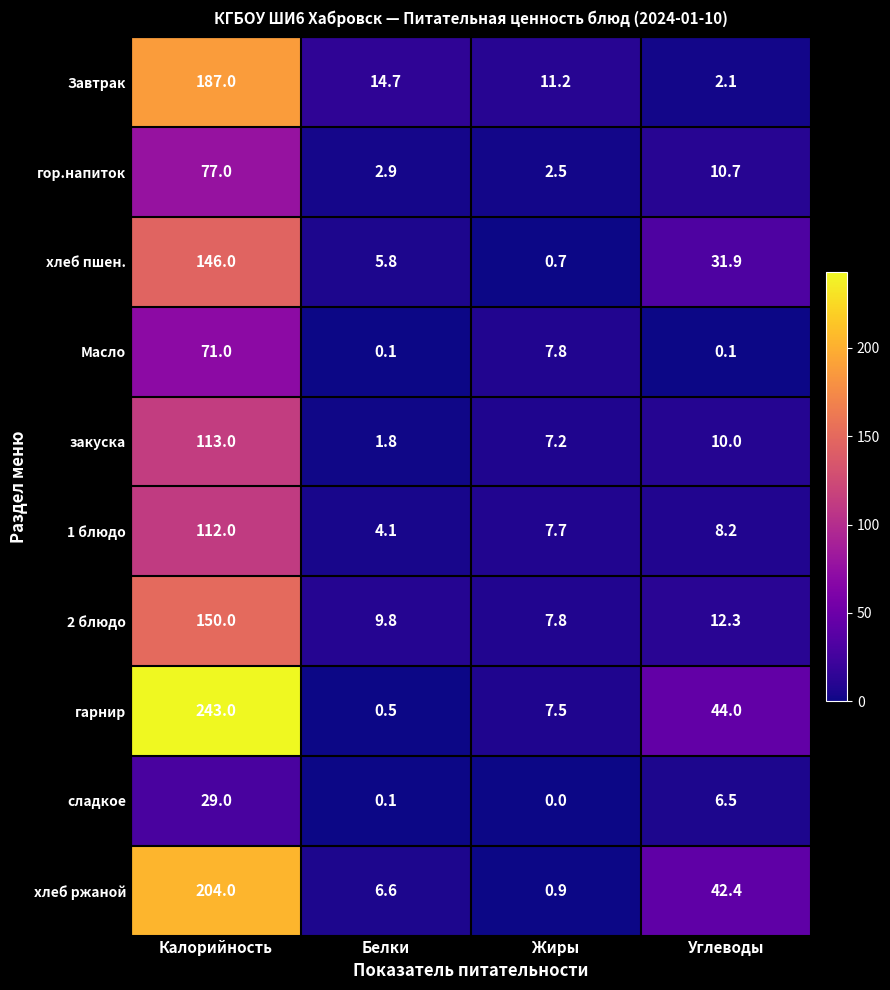

Rank the series at Калорийность from lowest to highest value.

сладкое, Масло, гор.напиток, 1 блюдо, закуска, хлеб пшен., 2 блюдо, Завтрак, хлеб ржаной, гарнир